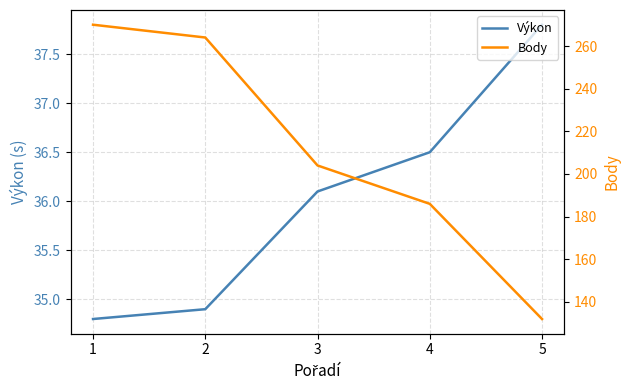

Is this an area chart (filled region under the line)?

No